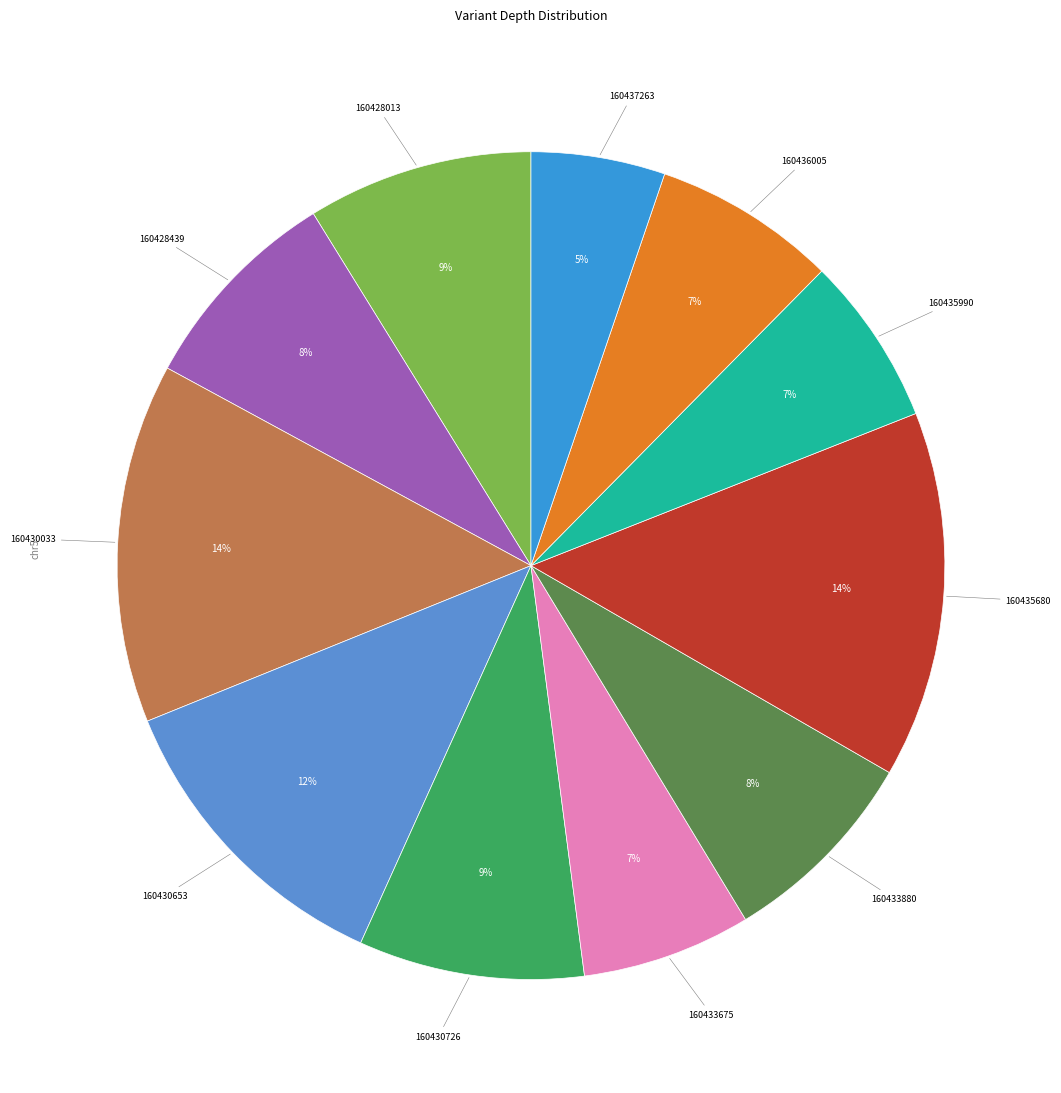

How many segments does this pie chart have?

11